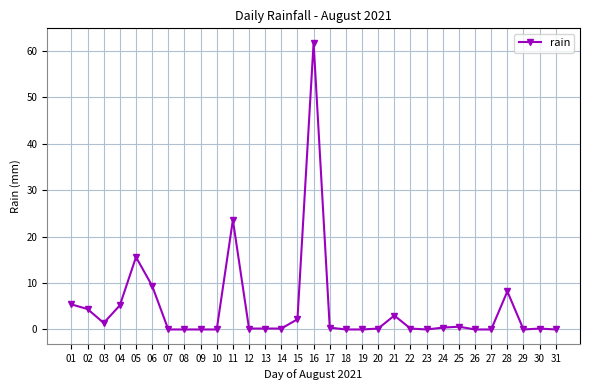

What is the greatest value displayed?

61.8